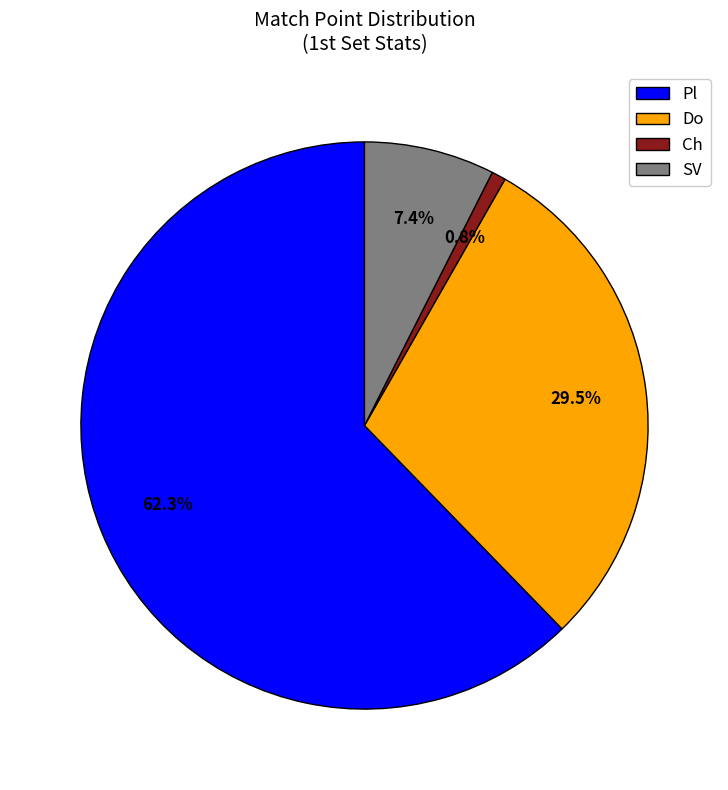

Which category accounts for the majority?

Pl